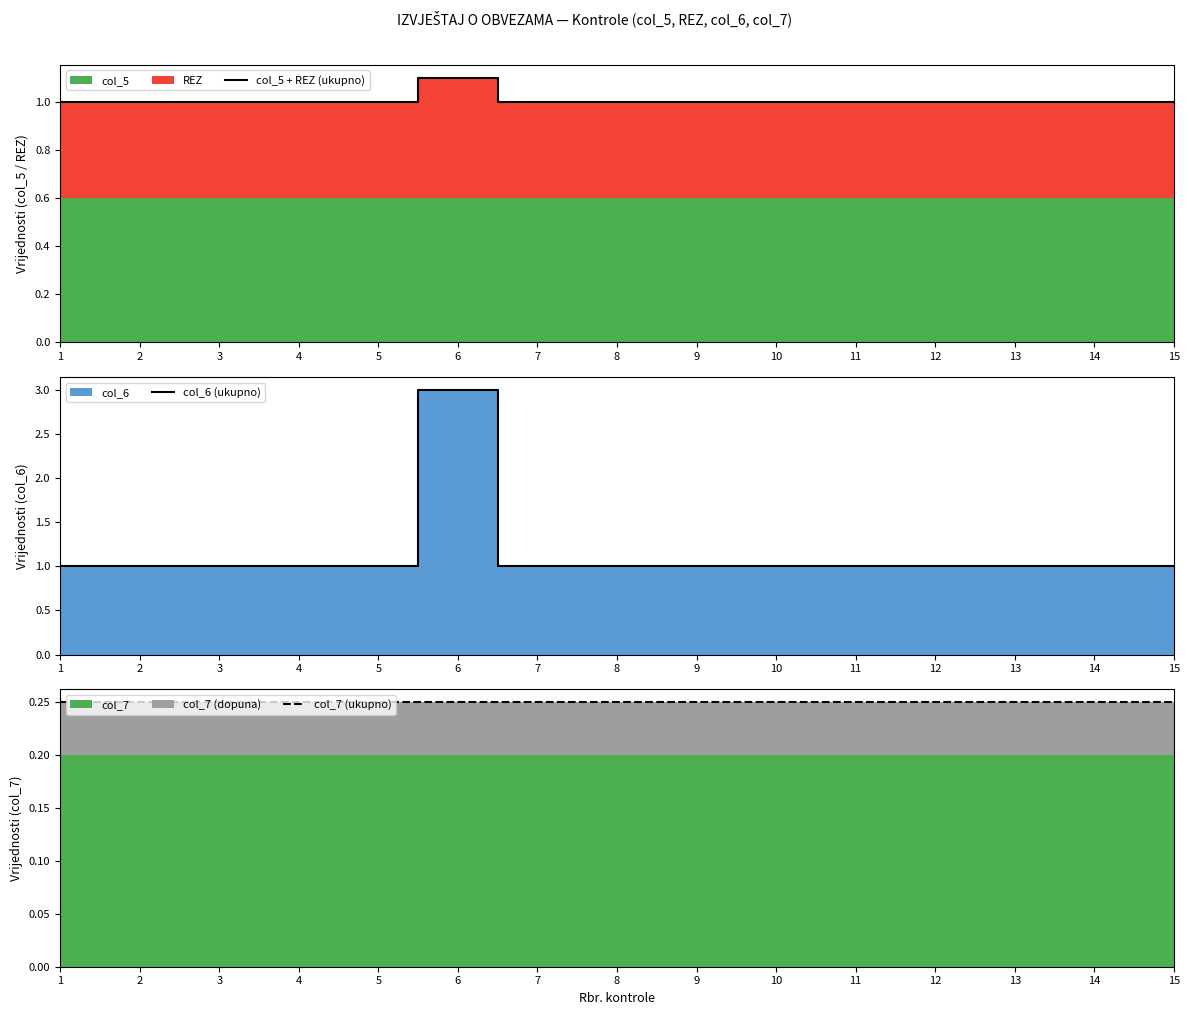

Rank the series at 10 from highest to lowest value.

col_5 + REZ (ukupno), col_6 (ukupno), col_7 (ukupno)